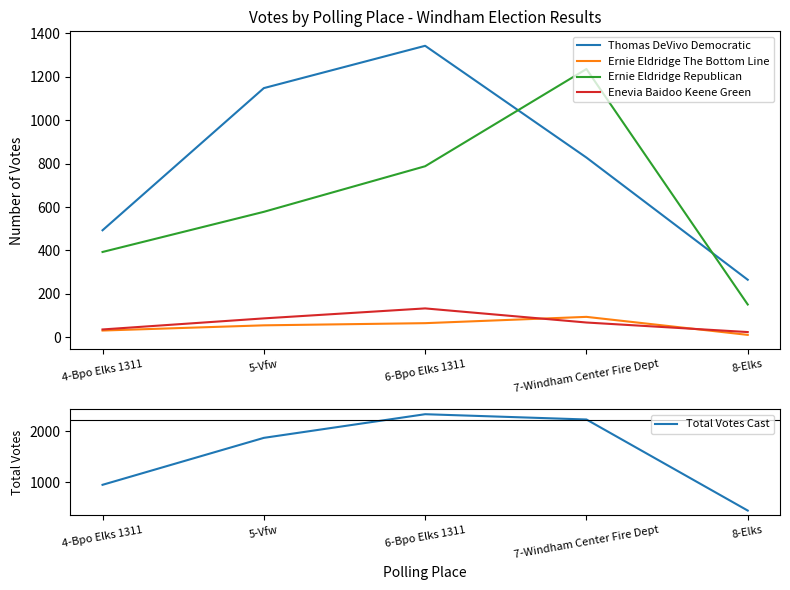

The value of Ernie Eldridge Republican at 8-Elks is 151. True or false?

True